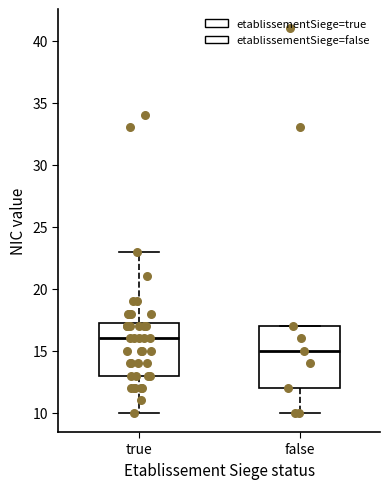

Reading left to right, transcribe this box plot: for each box, give where its median line is, the range the box spans, and where its two whiskers end, as read against the y-axis. The values are not printed on the chart, so give them approximately, as read against the axis.

true: median 16.0, box 13.0 to 17.5, whiskers 10.0 to 23.0
false: median 15.0, box 12.0 to 17.0, whiskers 10.0 to 17.0